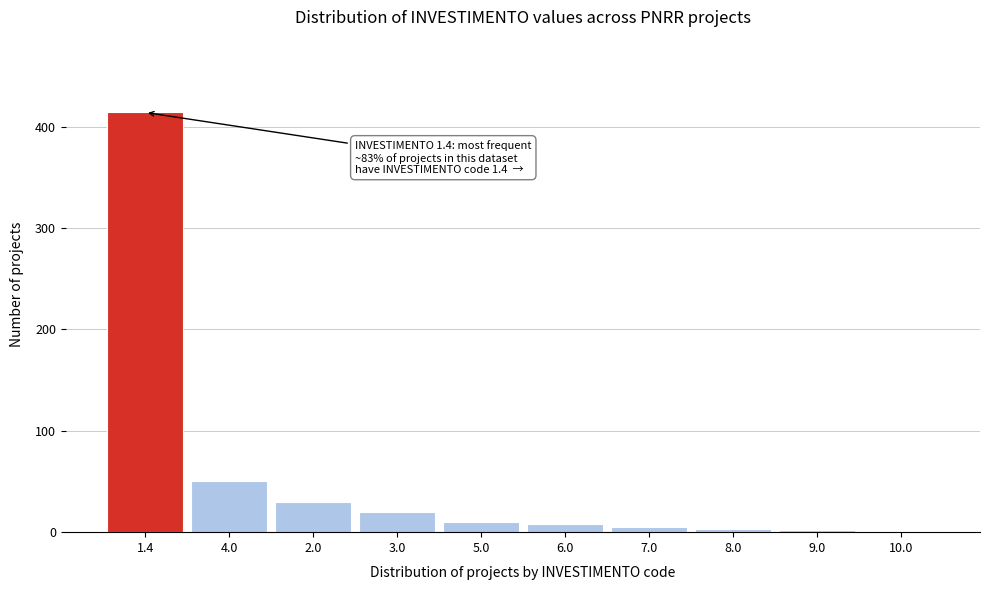

The value at 3.0 is 20. True or false?

True